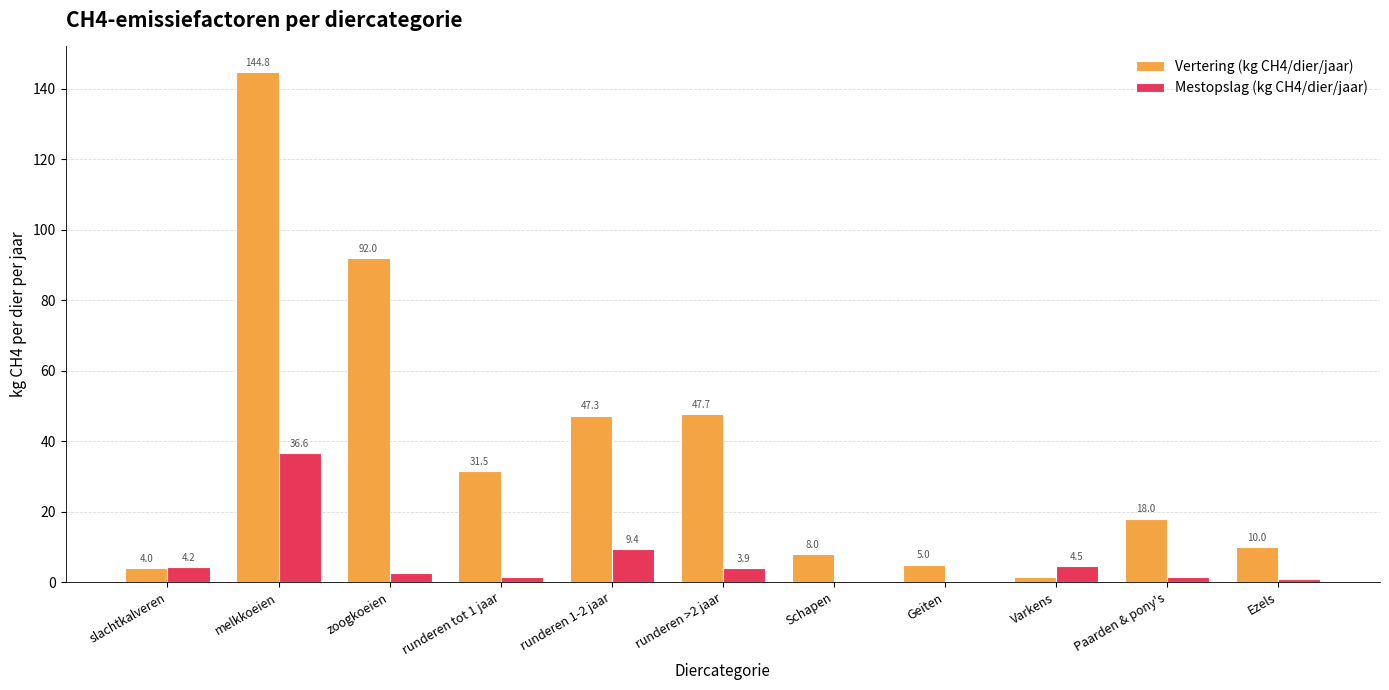

How many groups of bars are there?

11